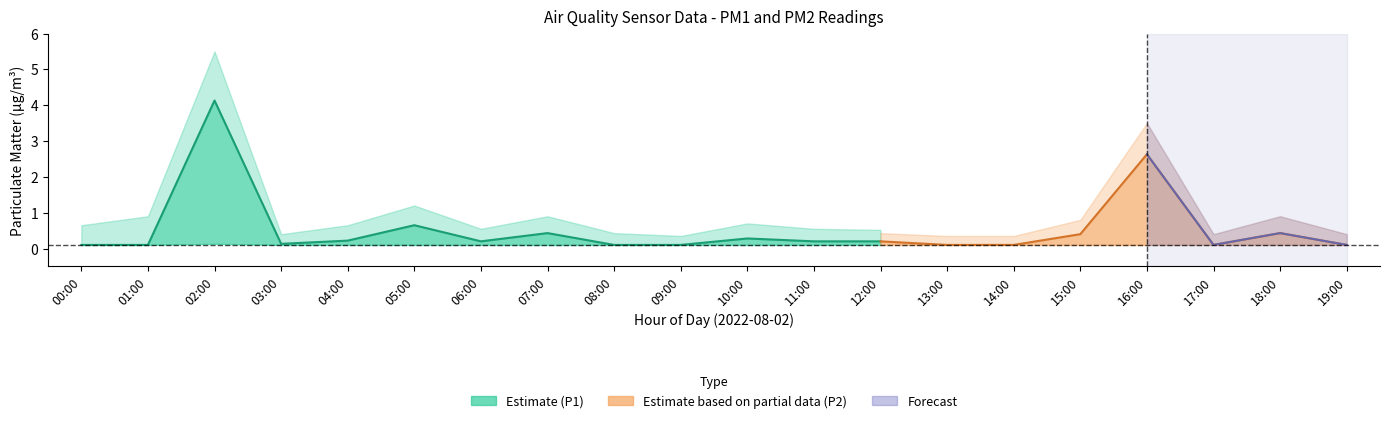

Is the value of P2_upper at 01:00 greater than the value of P1 at 18:00?

Yes